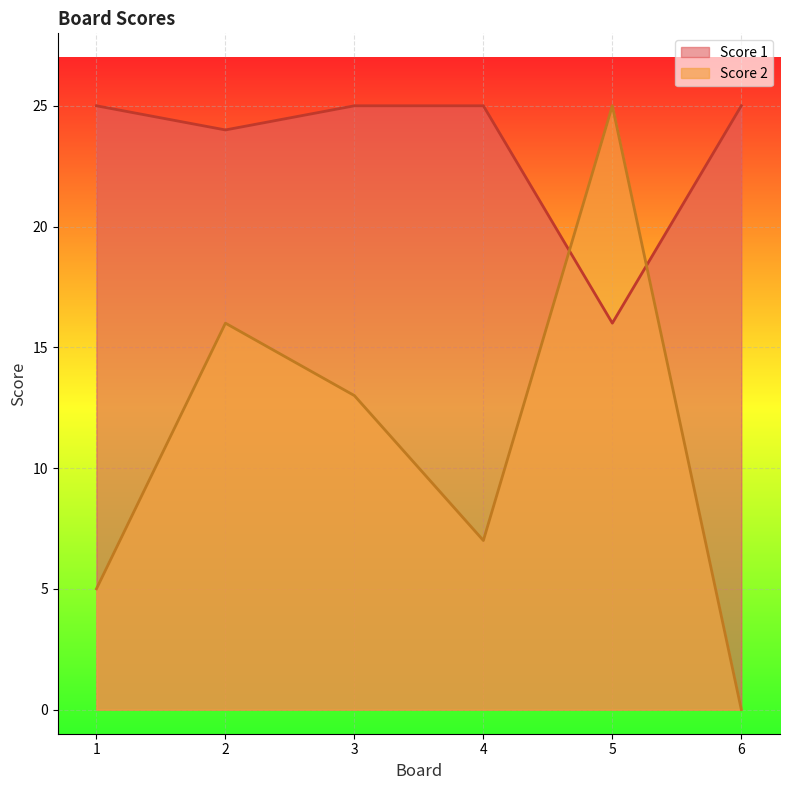

Reading left to right, transcribe all the data shown in this chart.

Score 2: 1=5	2=16	3=13	4=7	5=25	6=0
Score 1: 1=25	2=24	3=25	4=25	5=16	6=25